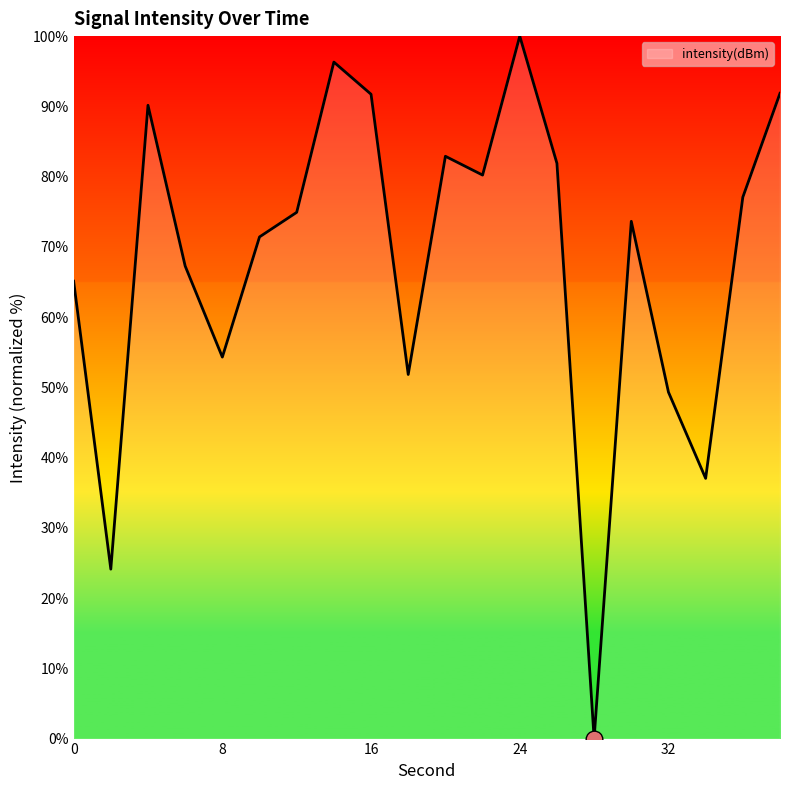

What is the maximum value shown in the chart?

100.0